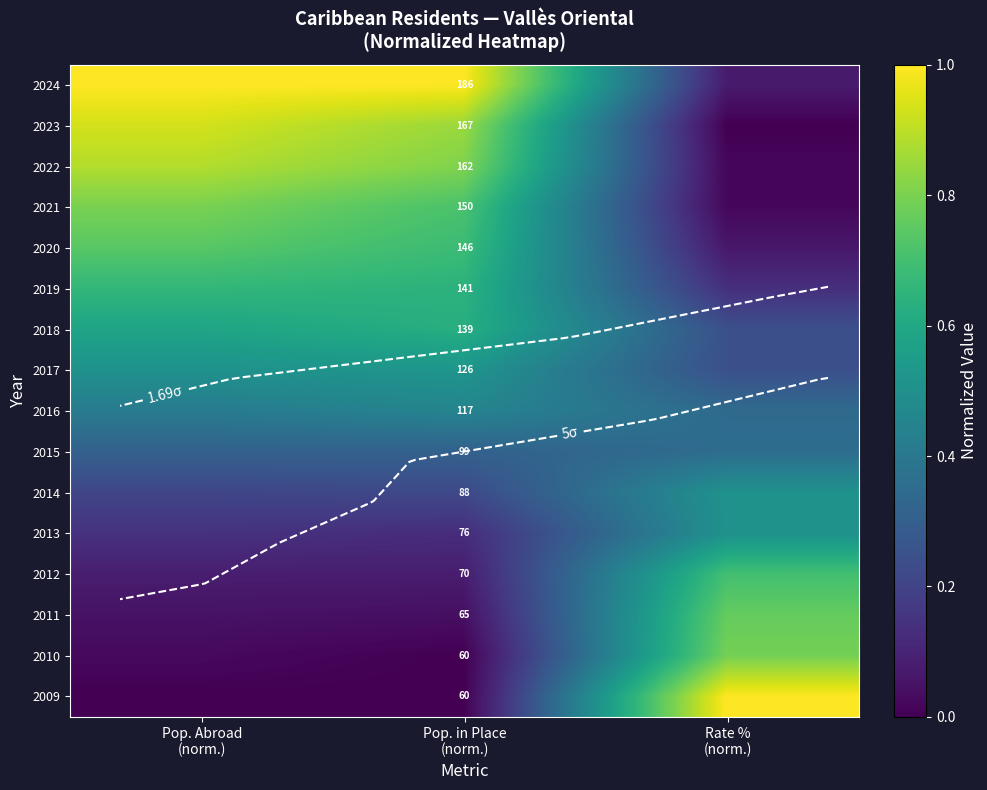

Is it true that 2010 equals 0.8 at Rate % (norm.)?

True